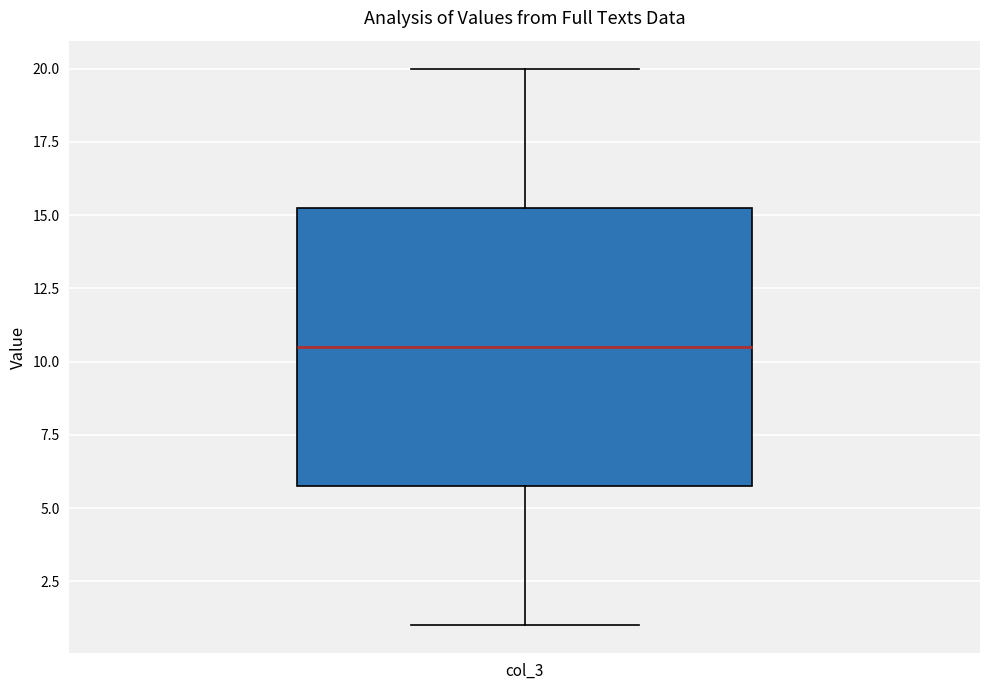

Where is the upper edge of the box for col_3 on the y-axis? The values are not printed on the chart, so give them approximately, as read against the axis.

15.5